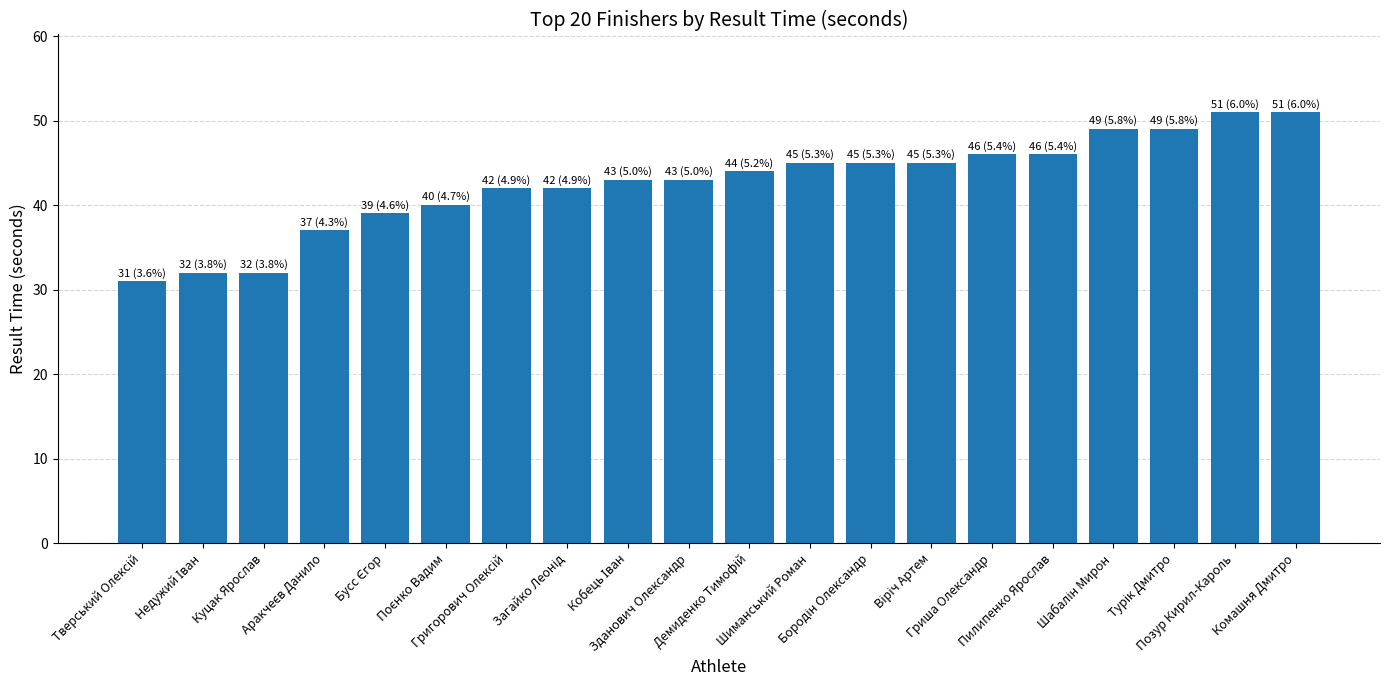

Reading left to right, what are all the values shown in this chart?

31	32	32	37	39	40	42	42	43	43	44	45	45	45	46	46	49	49	51	51